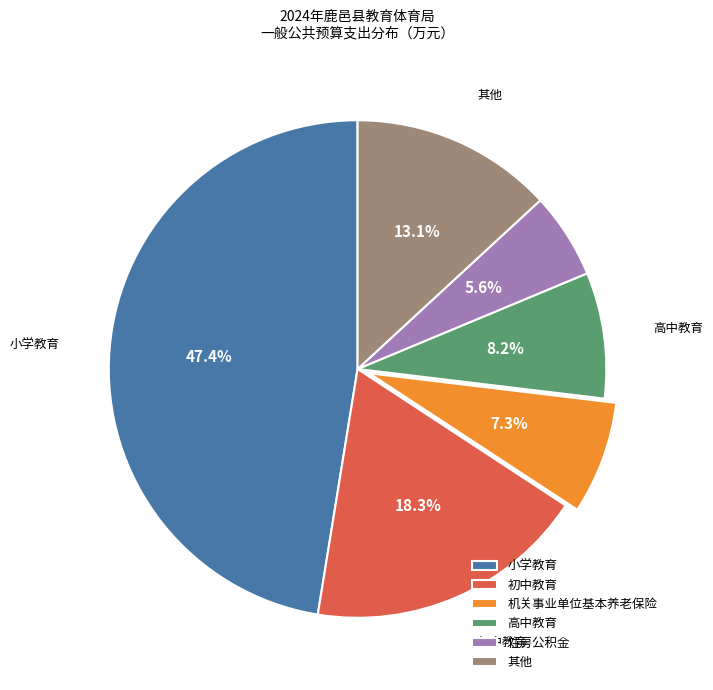

Does any single category account for the majority?

No